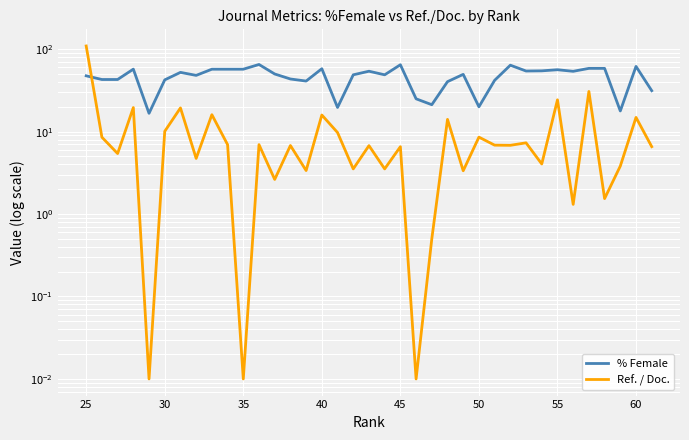

Reading right to left, transcribe all the data shown in this chart.

% Female: 31.4	61.8	17.8	58.5	58.5	53.9	56.3	54.6	54.3	63.9	41.9	20.0	49.5	40.4	21.2	25.0	64.7	48.9	54.0	48.9	19.6	57.9	41.0	43.5	50.0	65.2	57.1	57.1	57.1	48.1	52.3	42.4	16.7	57.2	42.9	42.9	47.5
Ref. / Doc.: 6.6	14.9	3.8	1.5	30.7	1.3	24.3	4.0	7.3	6.8	6.8	8.6	3.4	14.1	0.5	0.0	6.6	3.5	6.8	3.5	9.7	15.9	3.4	6.8	2.6	7.0	0.0	7.0	16.0	4.7	19.4	10.1	0.0	19.6	5.4	8.6	109.3